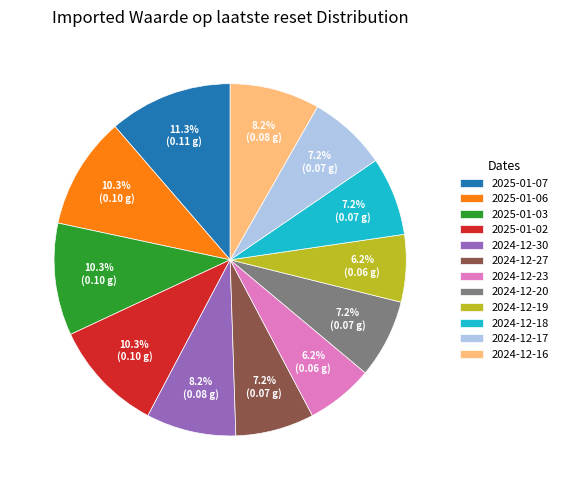

Is there any slice that represents more than half of the pie?

No